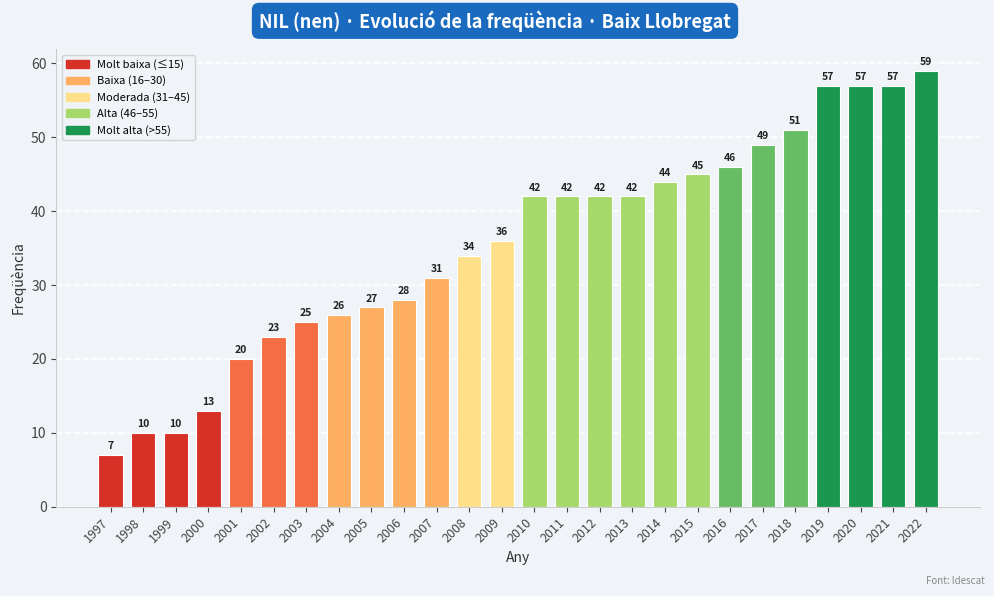

What value does the data have at 2006?

28